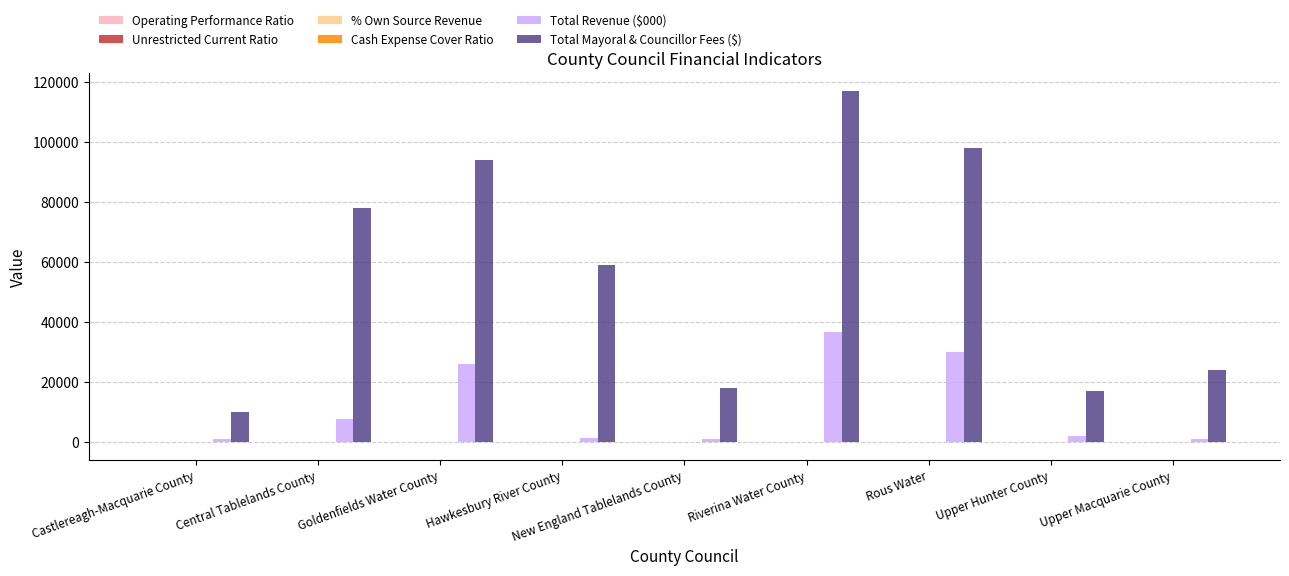

Are the bars grouped side by side (vs. stacked)?

Yes